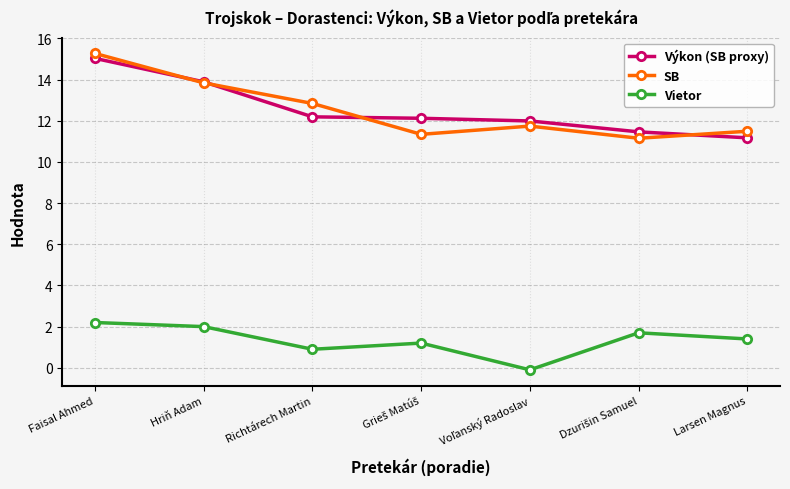

True or false: Vietor and Výkon (SB proxy) intersect in this chart.

False